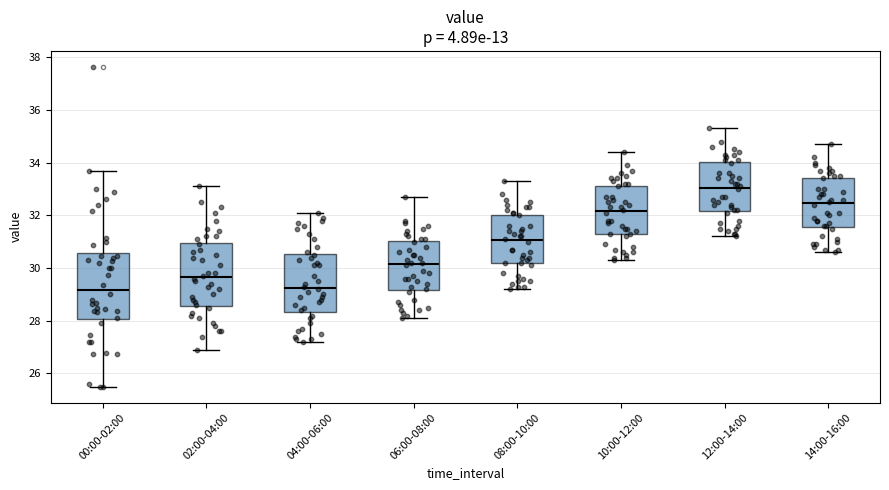

Which box has the highest median line?

12:00-14:00